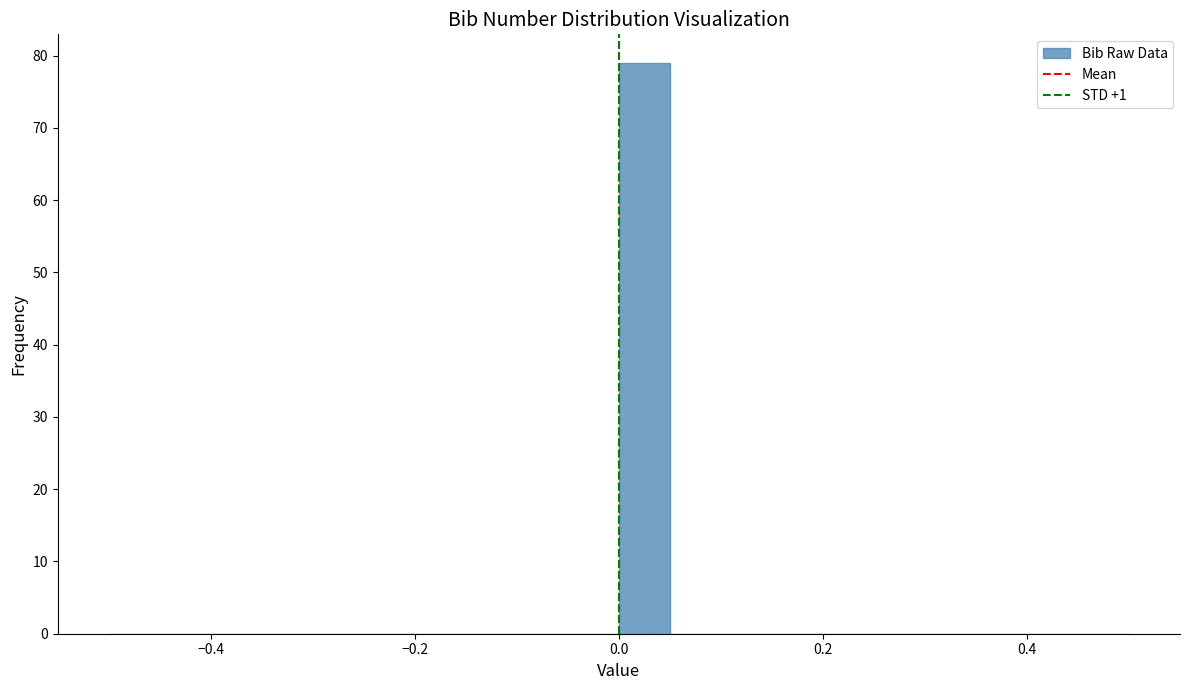

Read against the x-axis, roughly where is the centre of the tallest bar?

0.02